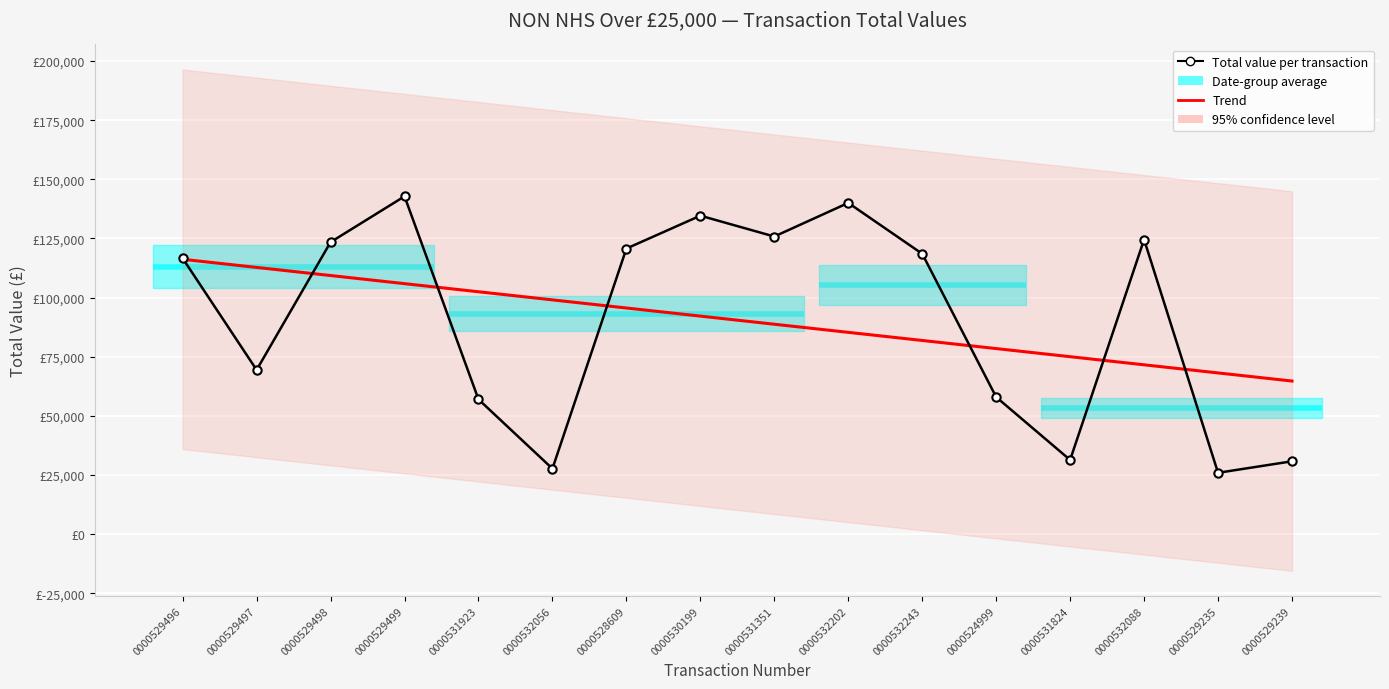

Which series has the largest range (max minus min)?

Total value per transaction